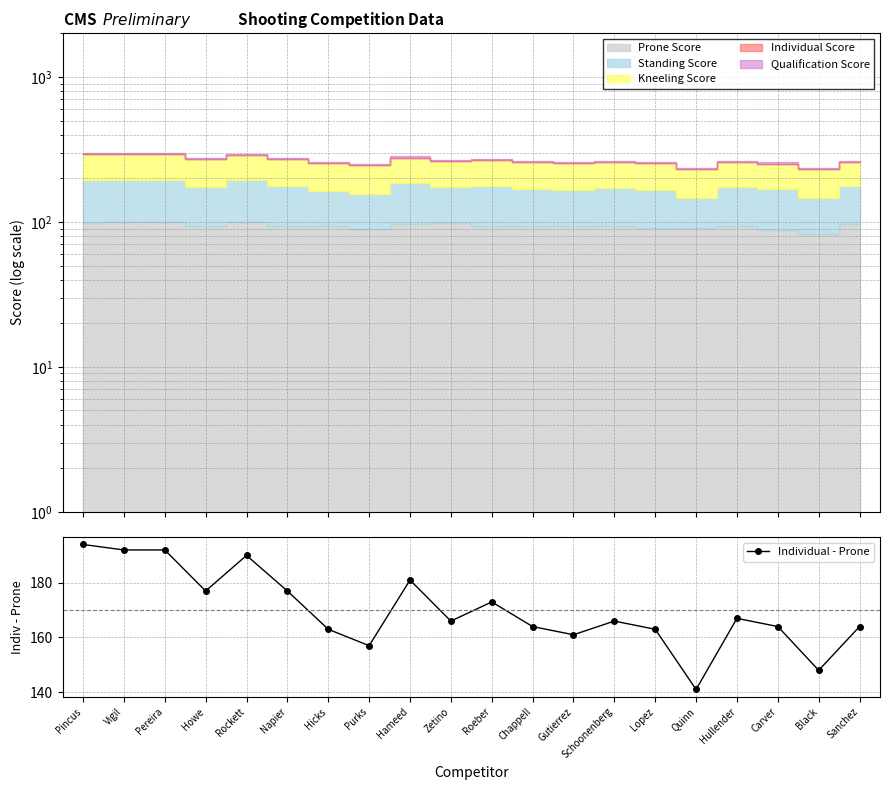

What is the change in value from Zetino to Lopez?

-3